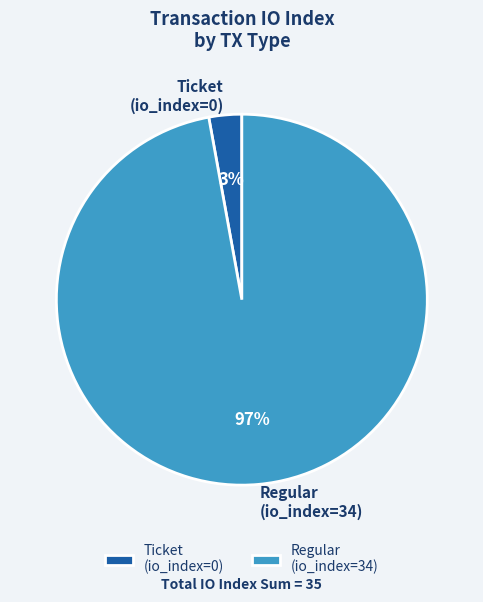

Does any single category account for the majority?

Yes